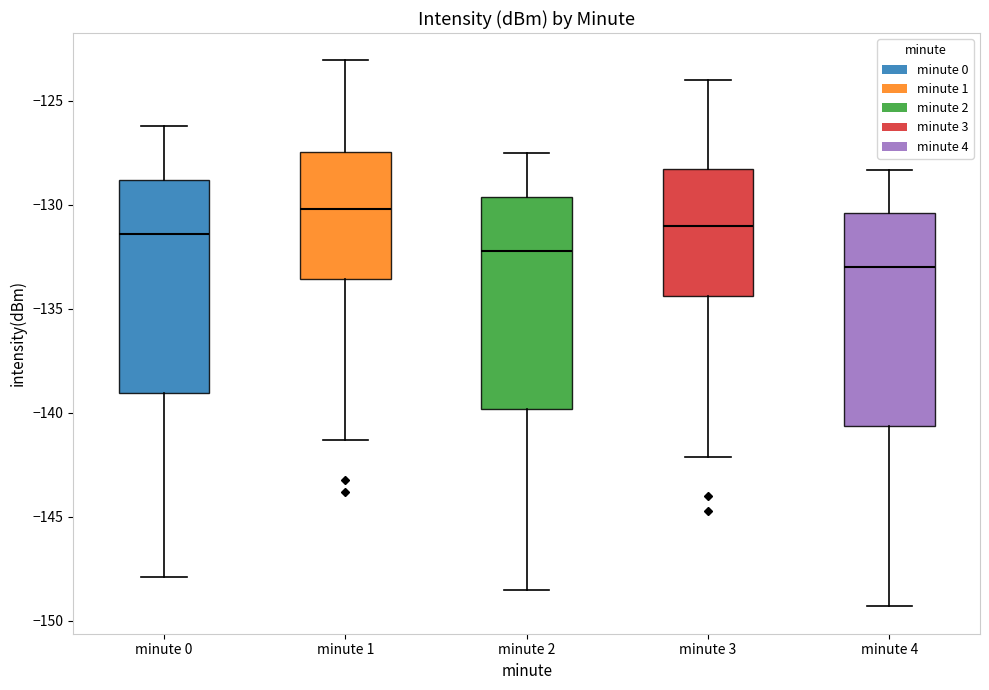

Reading left to right, transcribe this box plot: for each box, give where its median line is, the range the box spans, and where its two whiskers end, as read against the y-axis. The values are not printed on the chart, so give them approximately, as read against the axis.

minute 0: median -131.5, box -139.0 to -129.0, whiskers -148.0 to -126.0
minute 1: median -130.0, box -133.5 to -127.5, whiskers -141.5 to -123.0
minute 2: median -132.0, box -140.0 to -129.5, whiskers -148.5 to -127.5
minute 3: median -131.0, box -134.5 to -128.5, whiskers -142.0 to -124.0
minute 4: median -133.0, box -140.5 to -130.5, whiskers -149.5 to -128.5